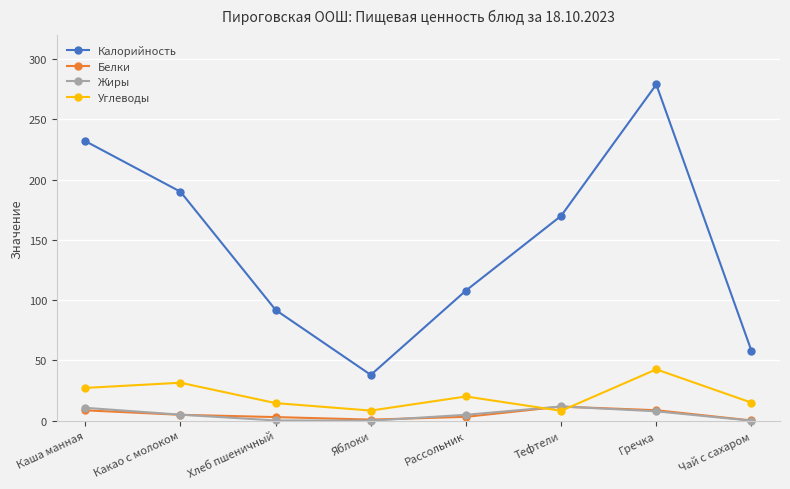

At which category does the chart reach its peak across all series?

Гречка